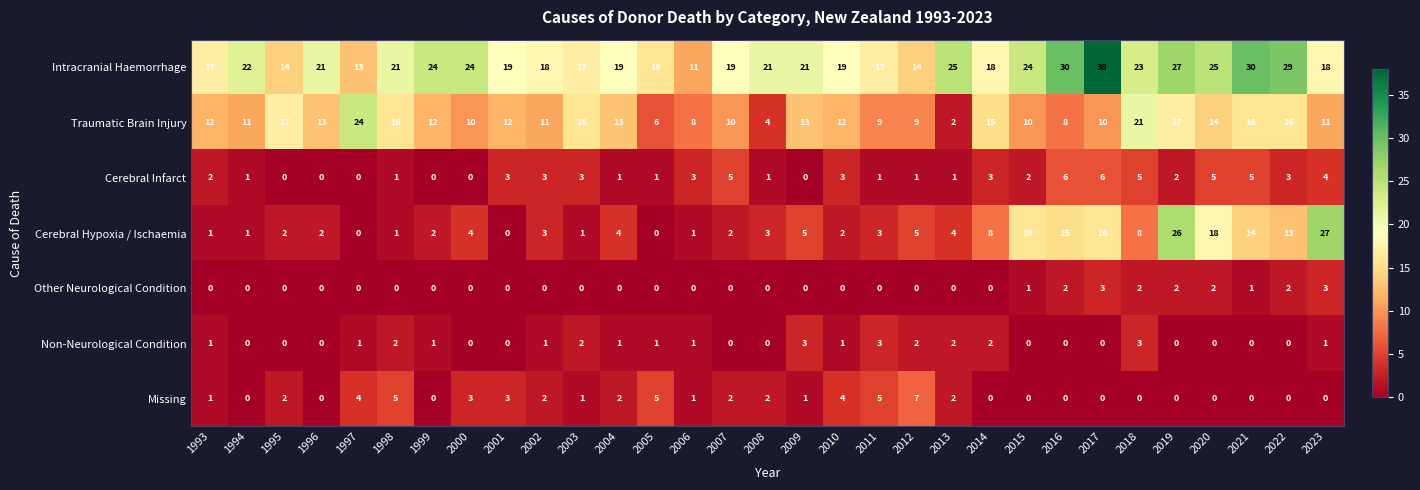

Count the number of data series in this chart.

7